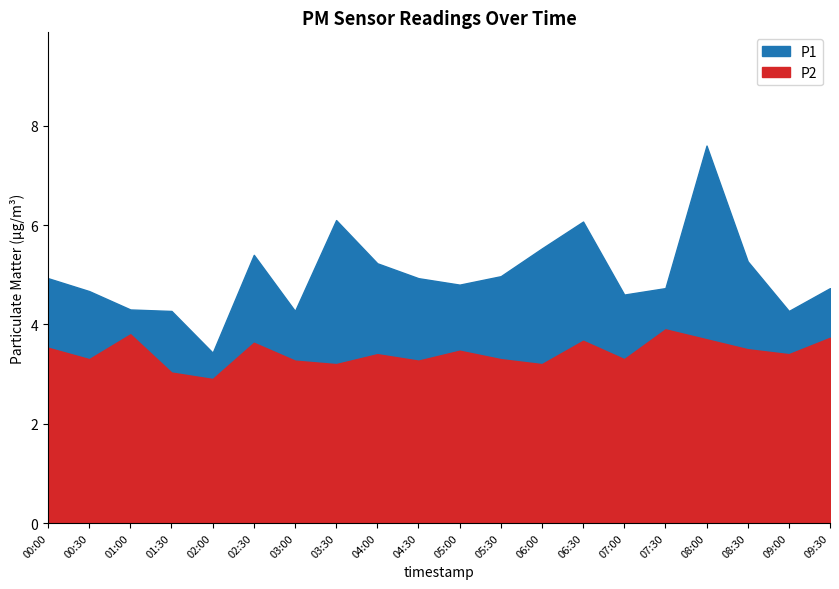

List the labels in order of P1 value, largest first.

08:00, 03:30, 06:30, 06:00, 02:30, 08:30, 04:00, 05:30, 00:00, 04:30, 05:00, 07:30, 09:30, 00:30, 07:00, 01:00, 01:30, 03:00, 09:00, 02:00